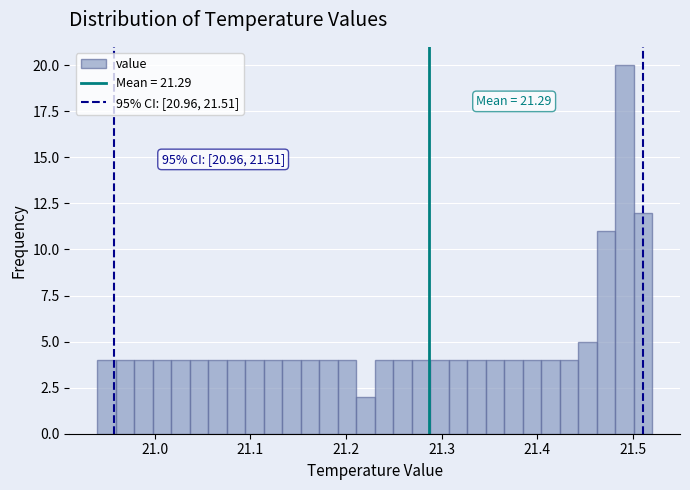

Around what value on the x-axis is the tallest bar? Give the approximate position of its centre, as read against the axis.

21.49